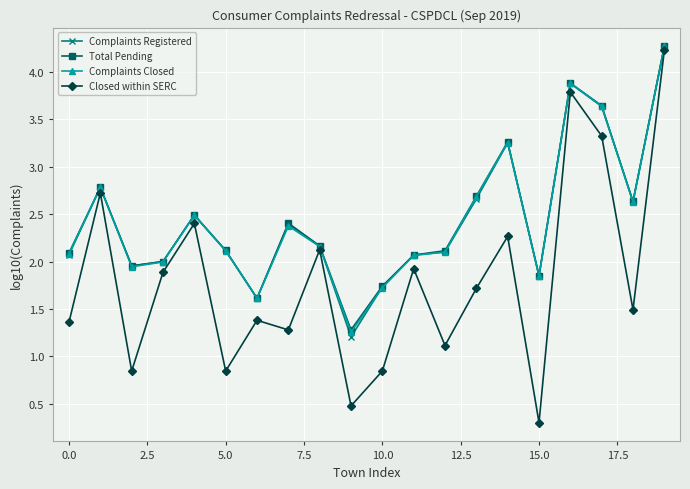

What is the minimum value shown in the chart?

0.3